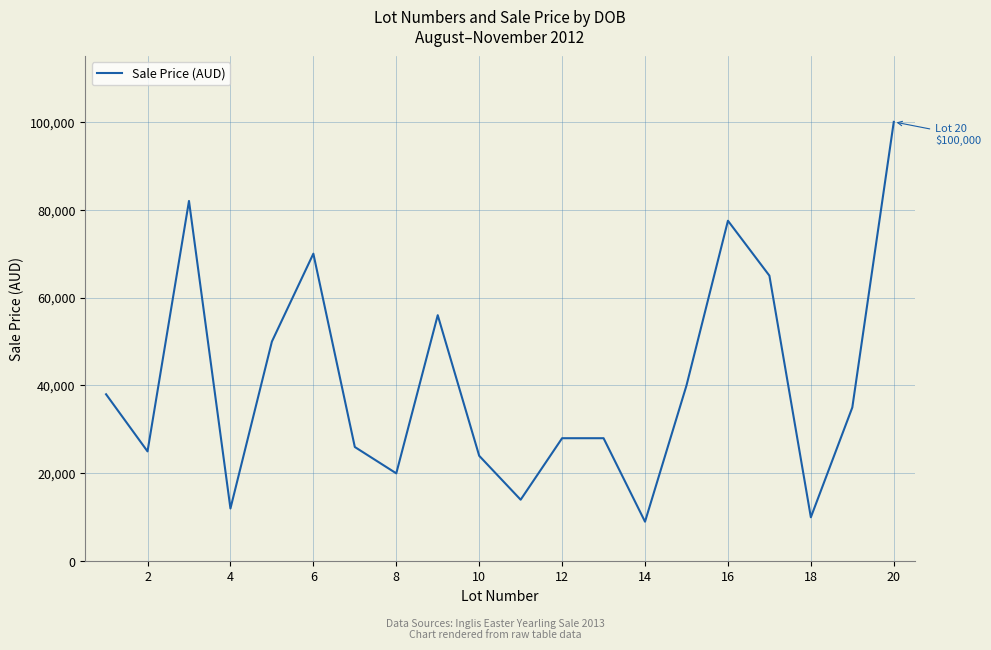

What is the difference between the maximum and minimum values?

91000